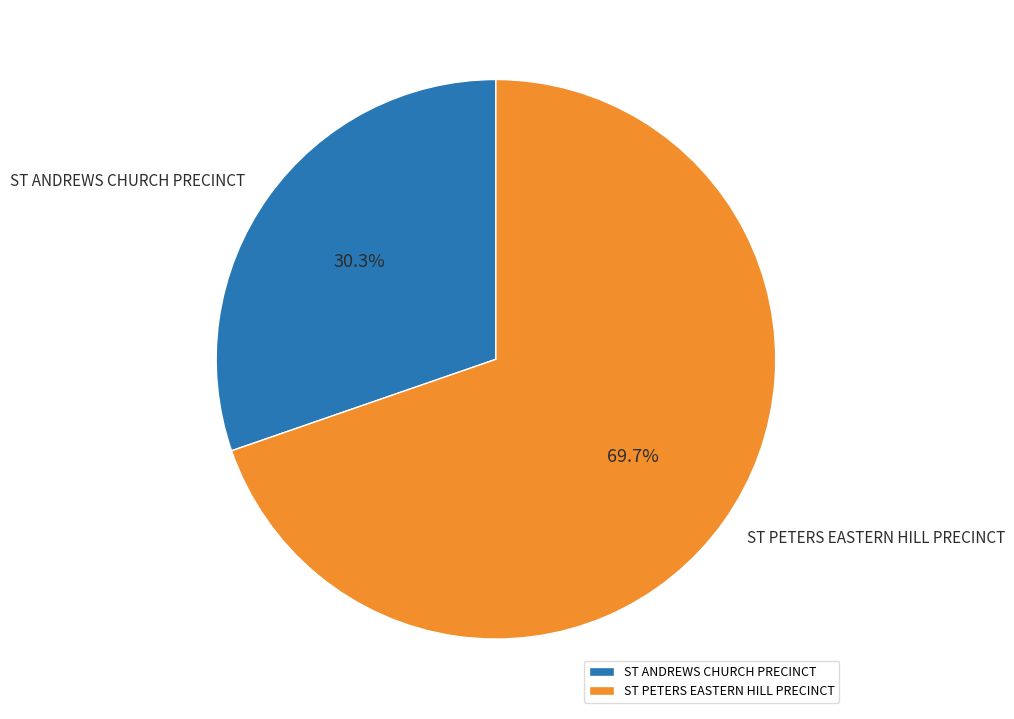

Between ST PETERS EASTERN HILL PRECINCT and ST ANDREWS CHURCH PRECINCT, which is larger?

ST PETERS EASTERN HILL PRECINCT